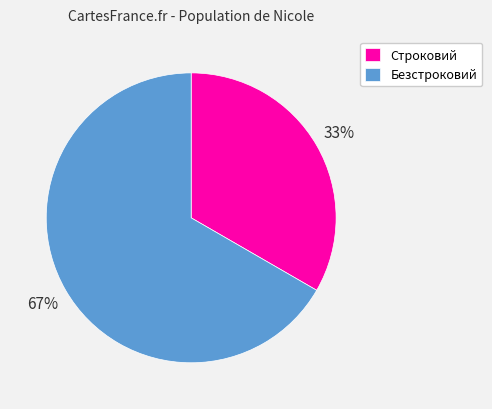

What percentage is the Безстроковий slice, to the nearest percent?

67%